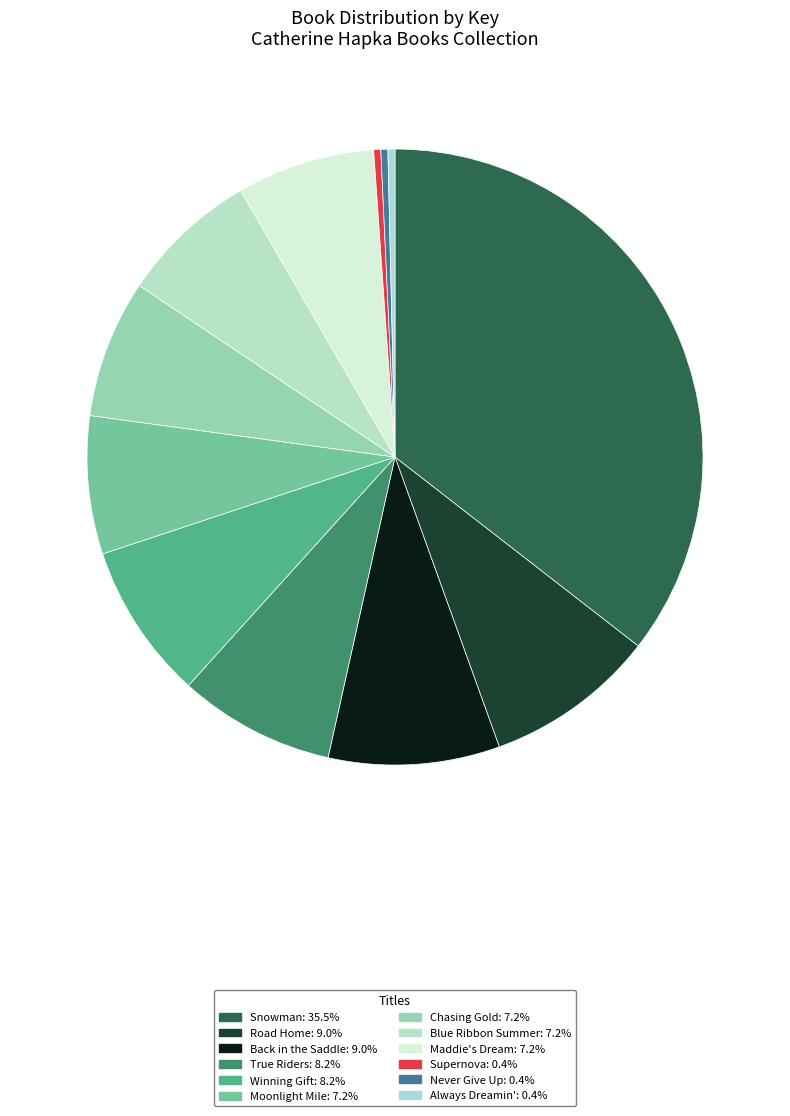

Which slice is the largest?

Snowman